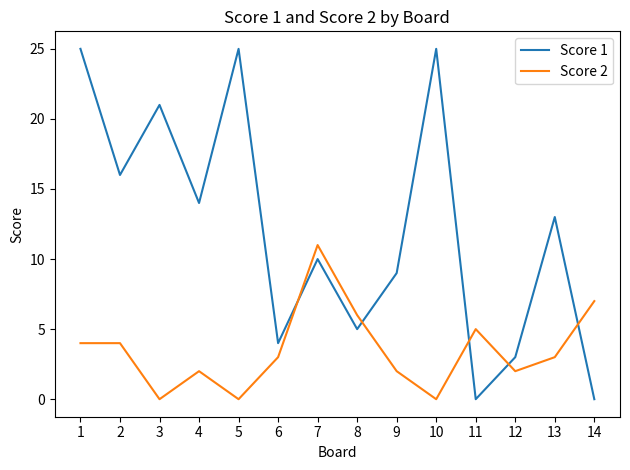

What is the sum of all Score 1 values?

170